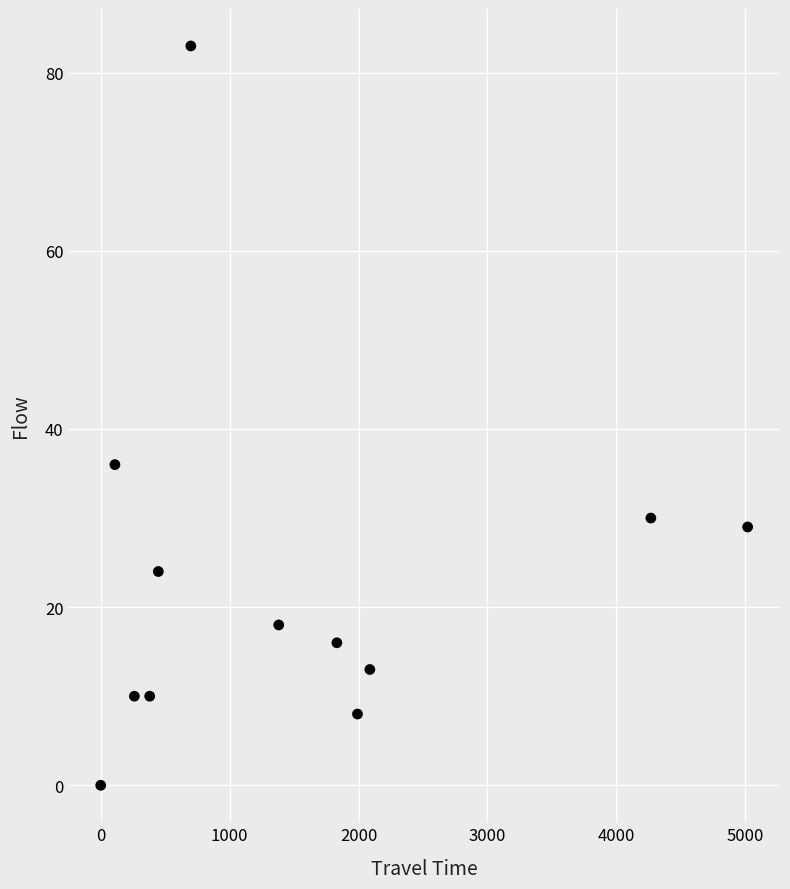

What is the average X value?

1540